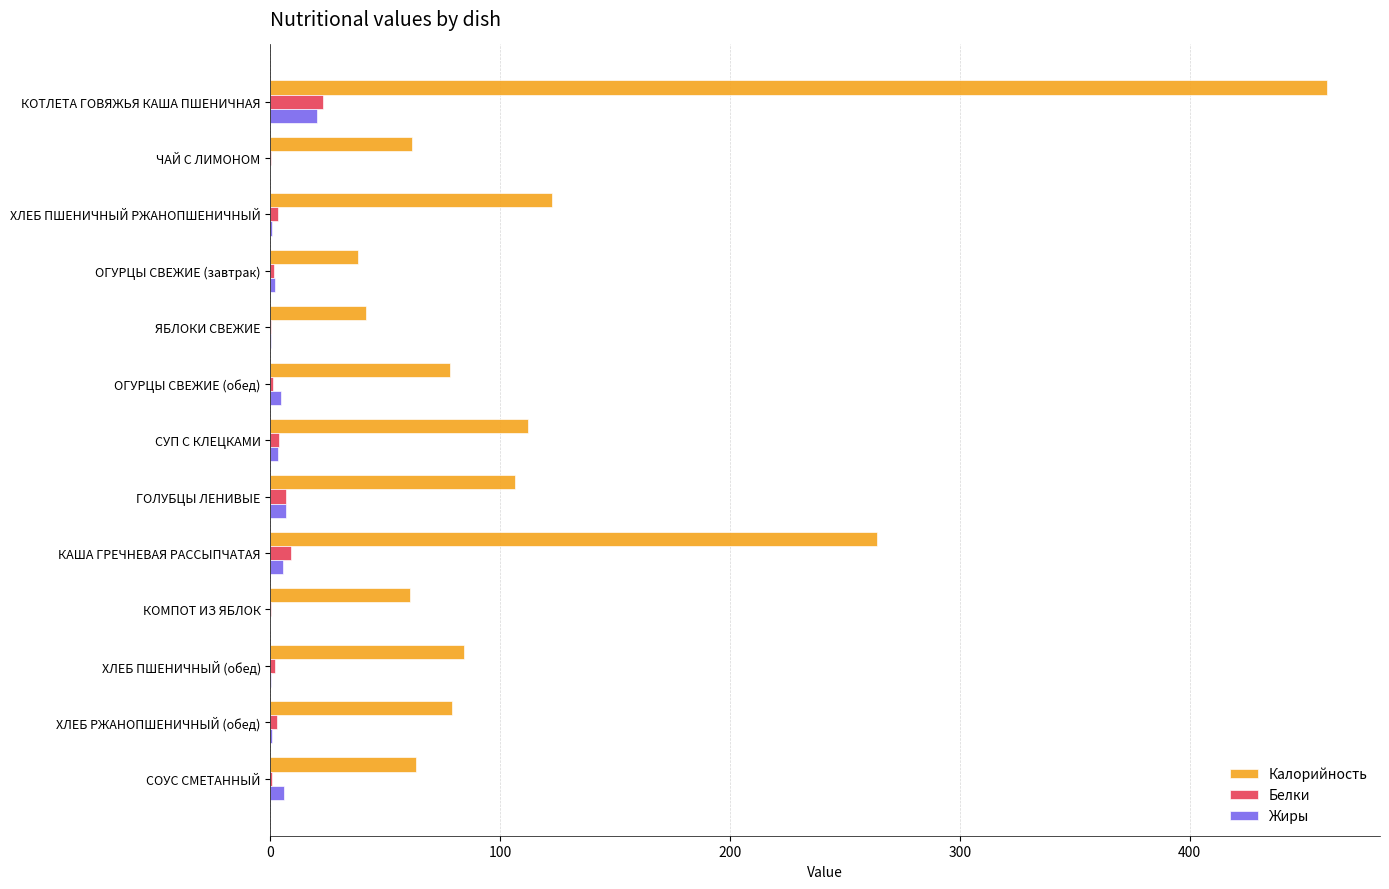

How many data points in Белки are above 1?

9